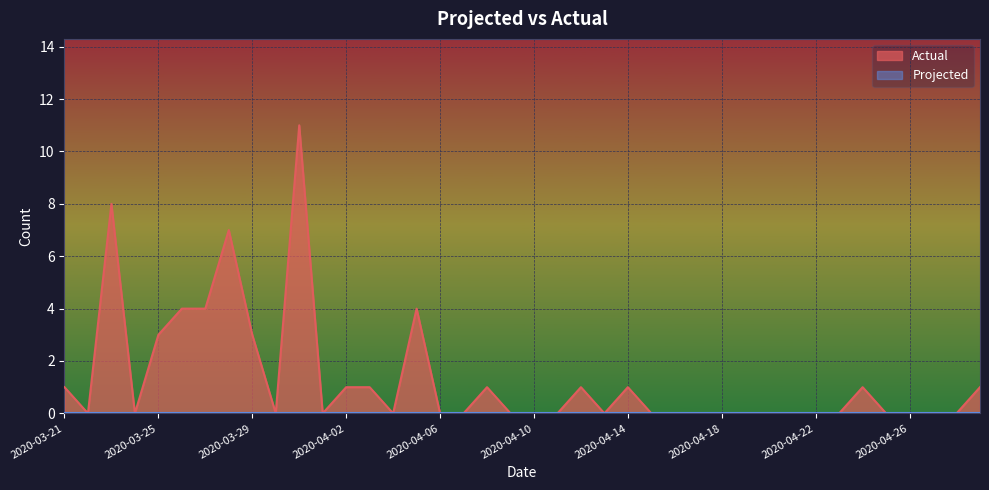

What is the difference between the maximum and minimum values?

11